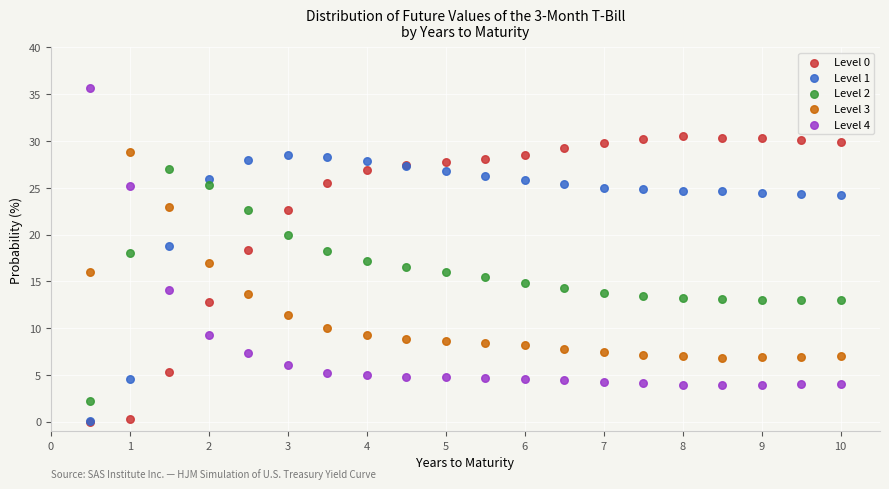

Which series has the widest spread of Y values?

Level 4